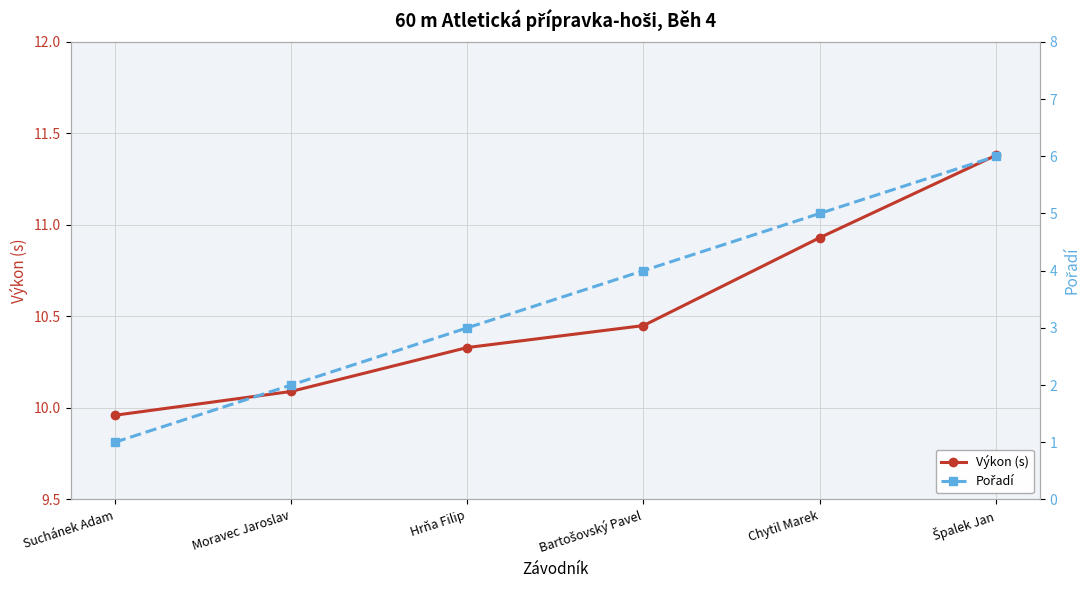

Rank the series at Špalek Jan from highest to lowest value.

Výkon (s), Pořadí